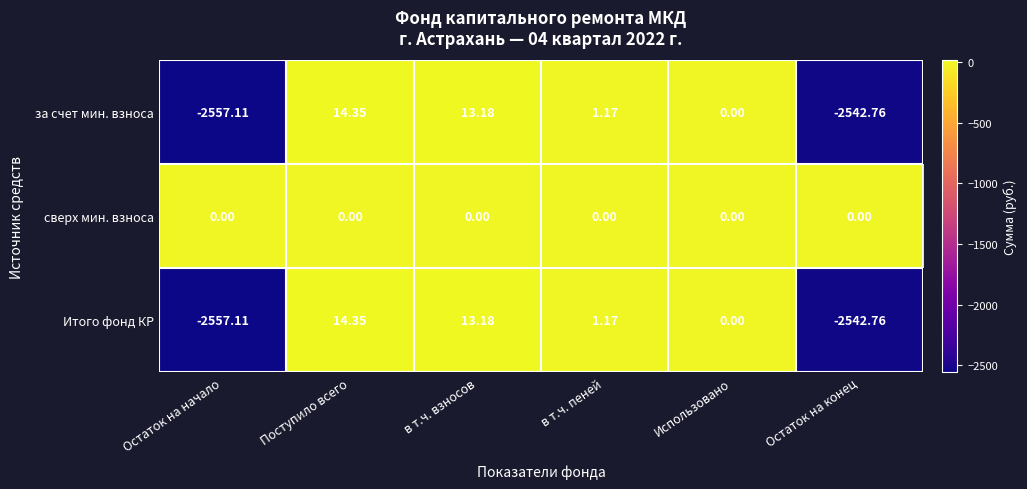

At which category is the sum across all series the highest?

Поступило всего